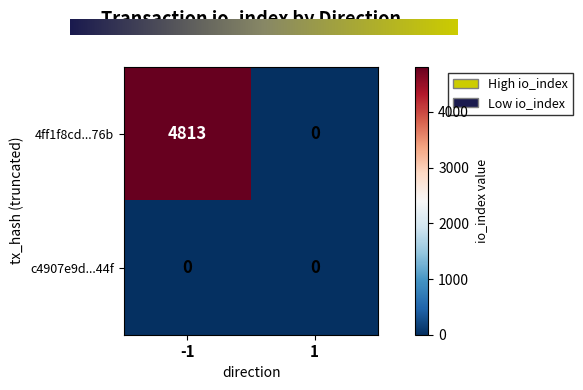

What is the total value across all series at -1?

4813